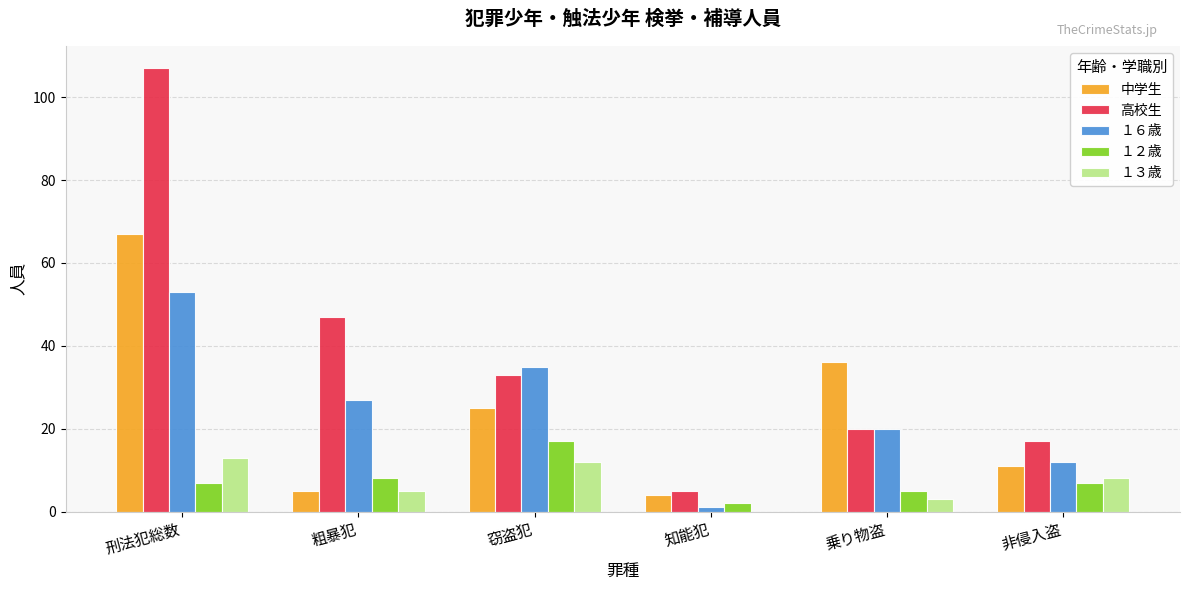

How many categories are shown in the chart?

6